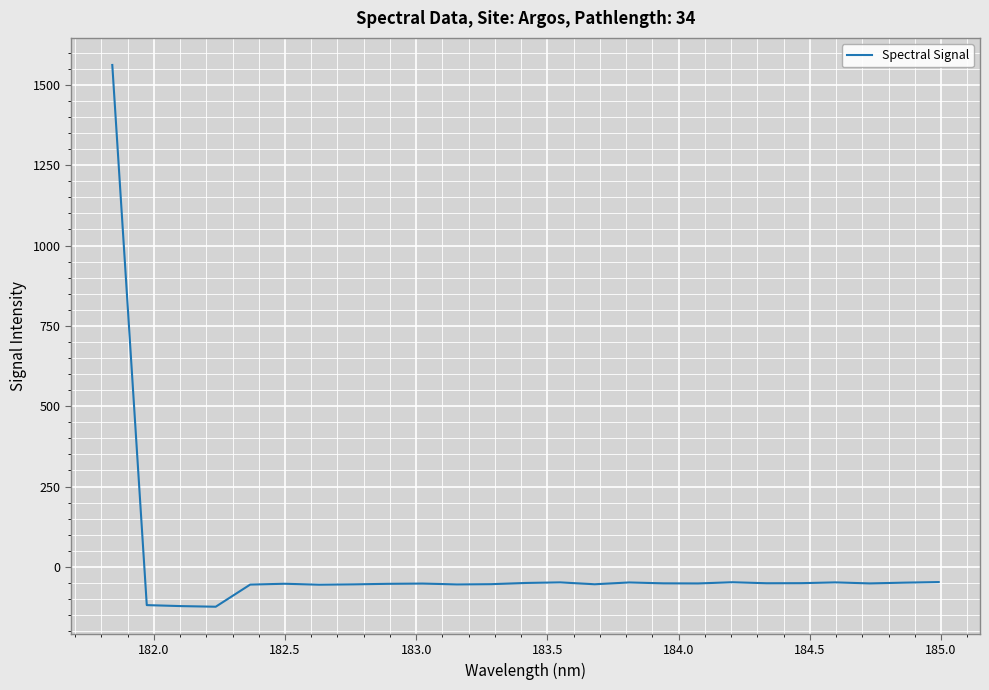

What is the maximum value shown in the chart?

1561.7